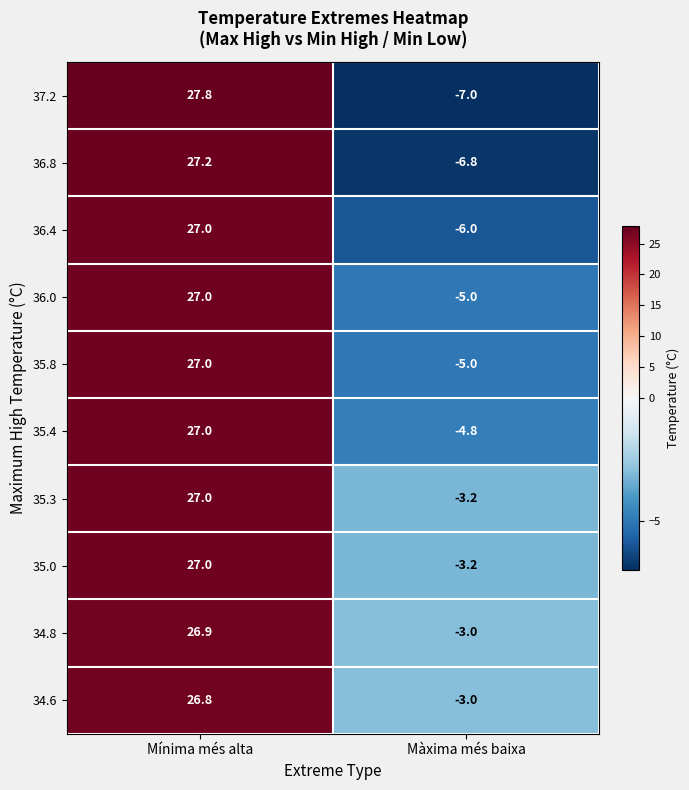

Rank the categories by 36.8 value from lowest to highest.

Màxima més baixa, Mínima més alta